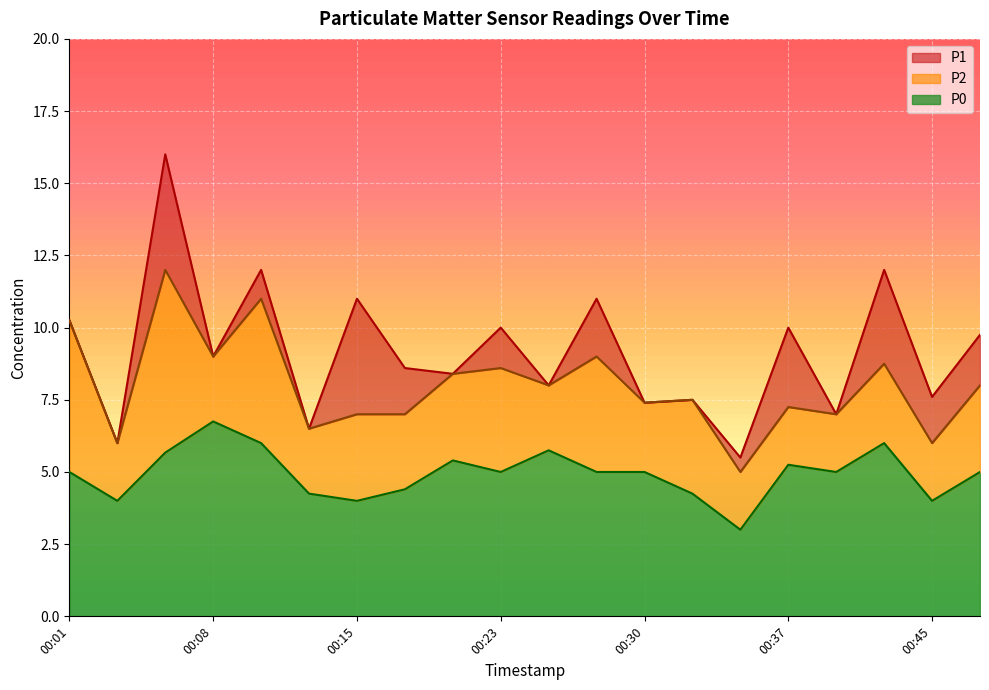

True or false: P0 has more than 2 points higher than both neighbors.

True